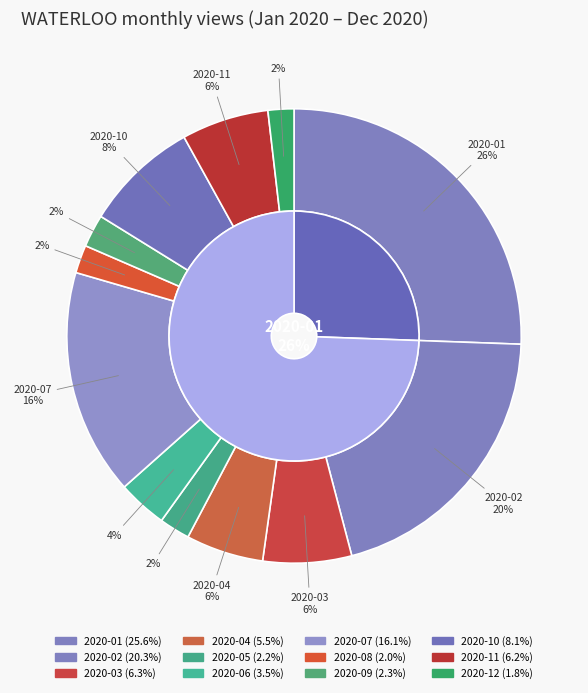

Count the number of slices in the pie.

12